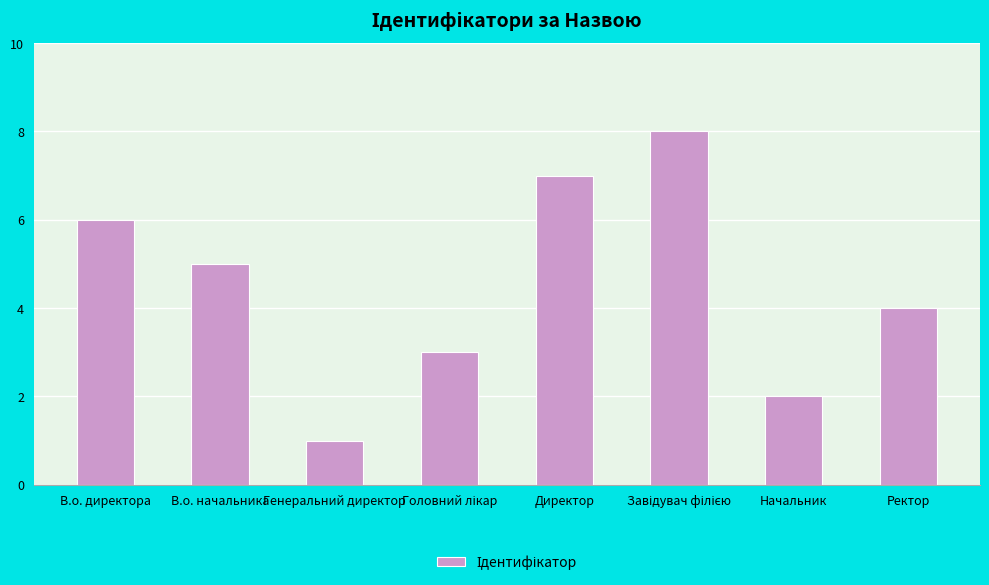

How many distinct data groups are displayed?

1